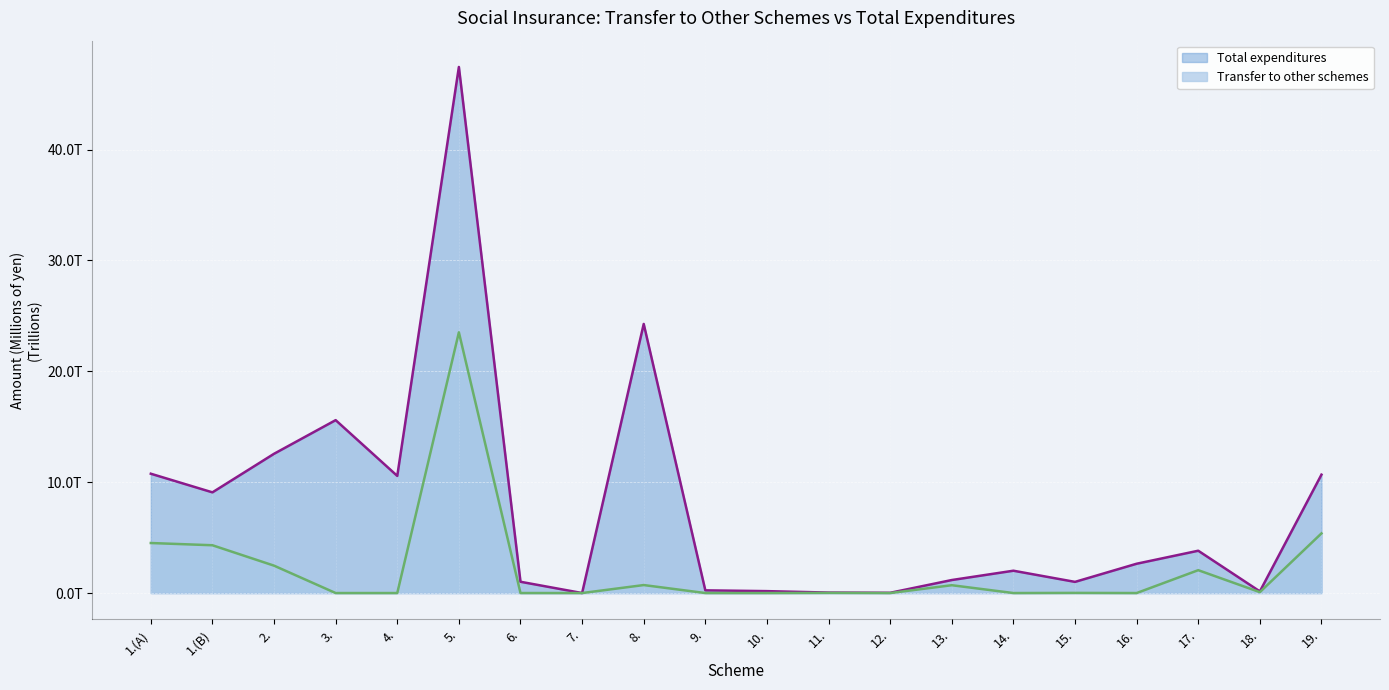

Does the chart display data point markers on the line(s)?

No